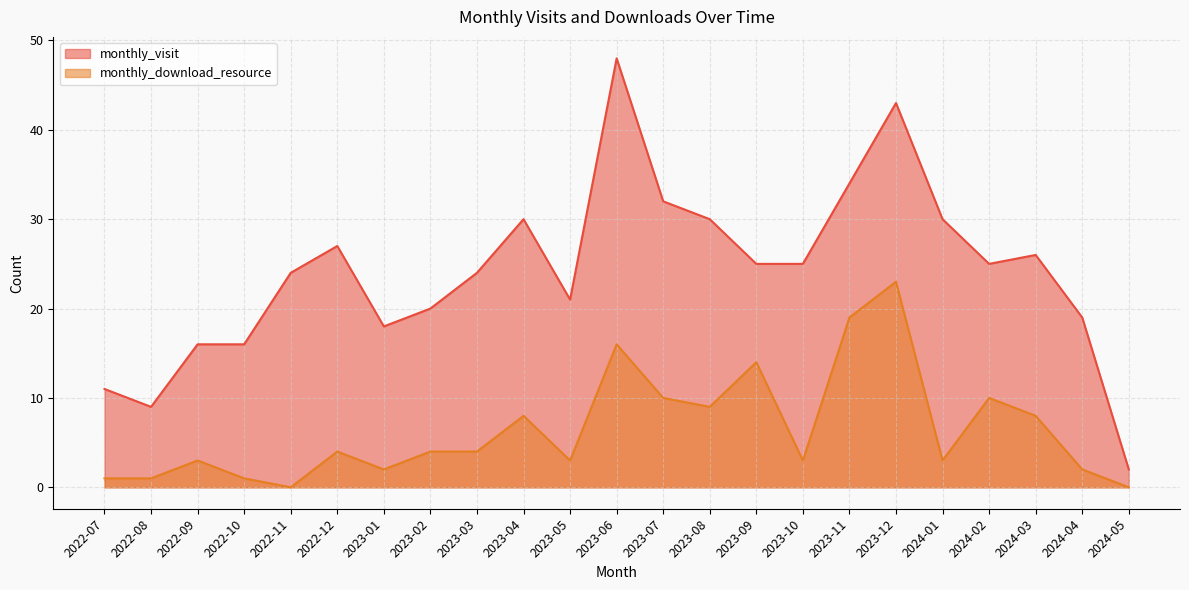

How many positive values does the monthly_download_resource series have?

21